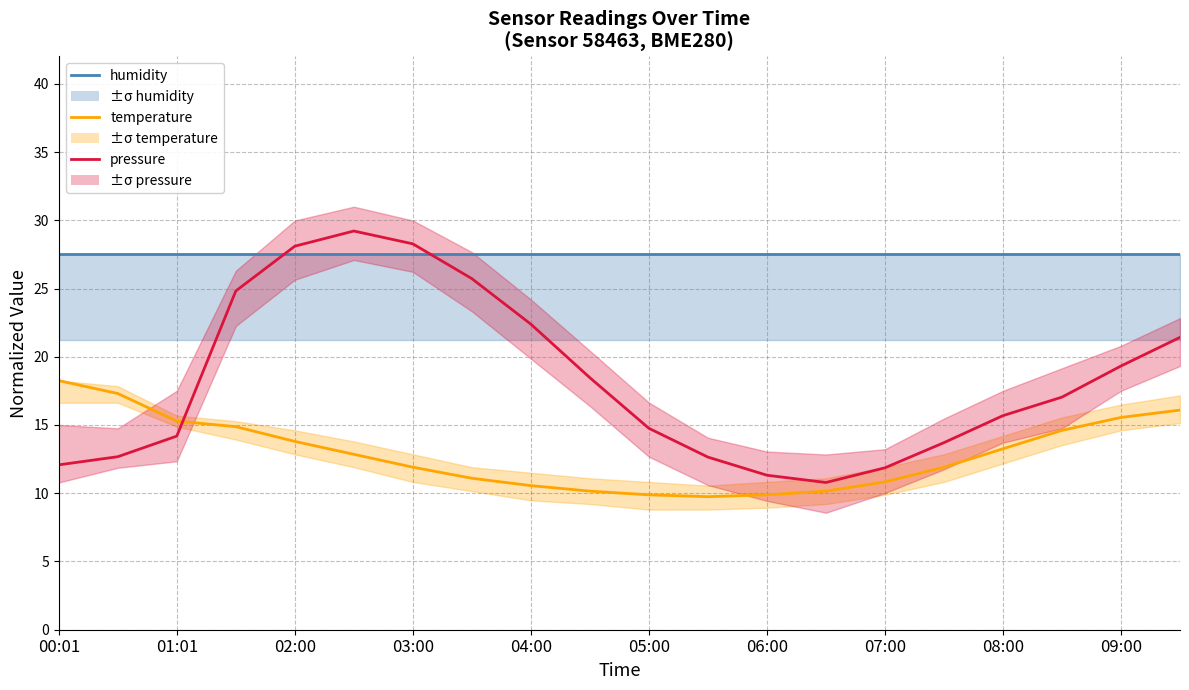

In pressure, how many points are higher than both neighbors (excluding endpoints)?

1